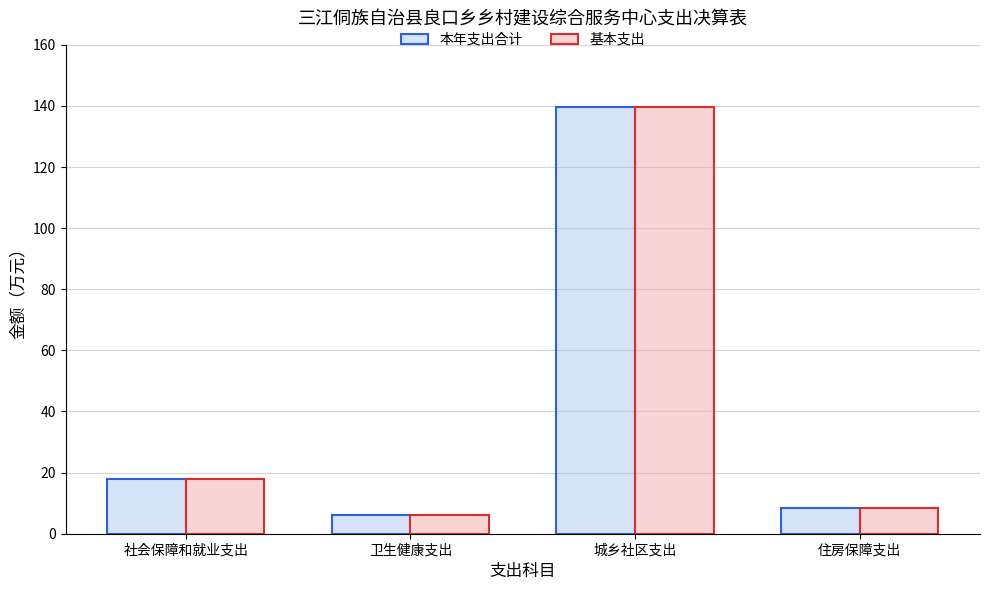

What is the difference between the maximum and minimum values in the 基本支出 series?

133.7